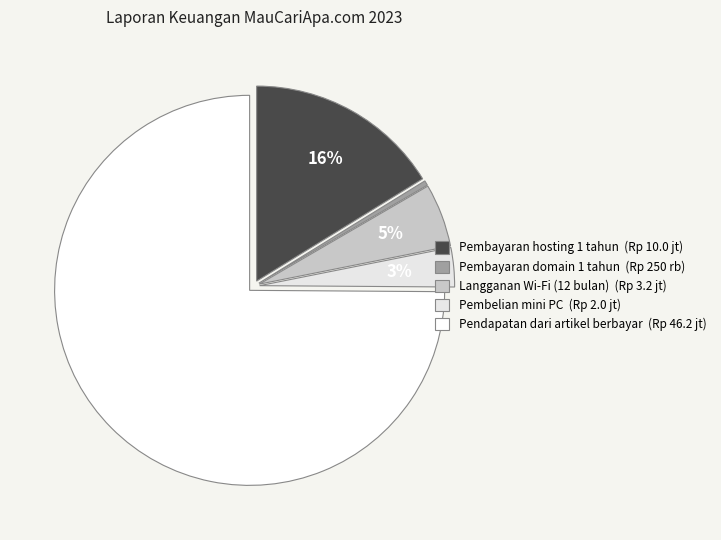

Which has a higher value, Pembayaran domain 1 tahun or Pembayaran hosting 1 tahun?

Pembayaran hosting 1 tahun